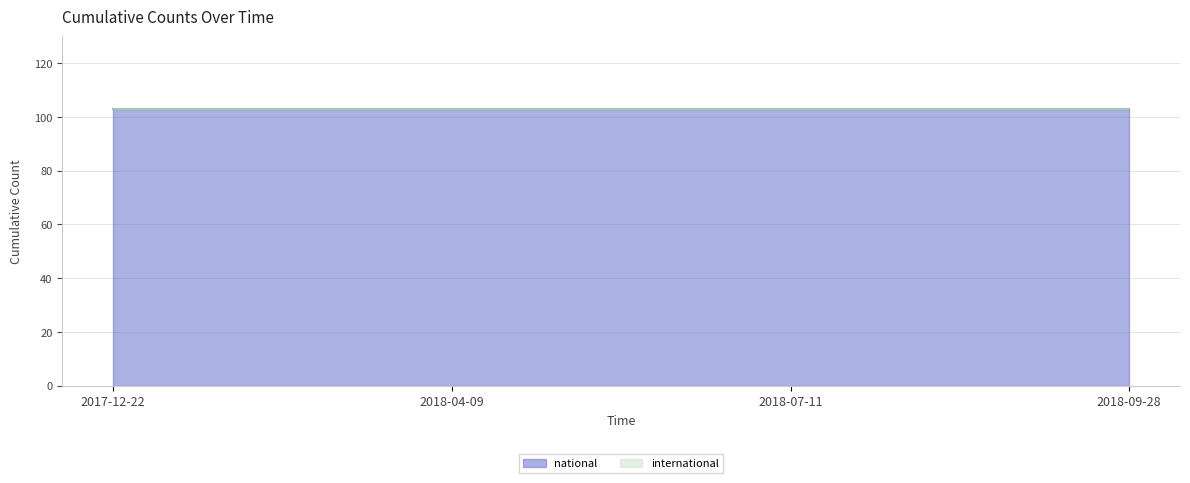

Between 2018-04-09 and 2017-12-22, which is larger?

2018-04-09